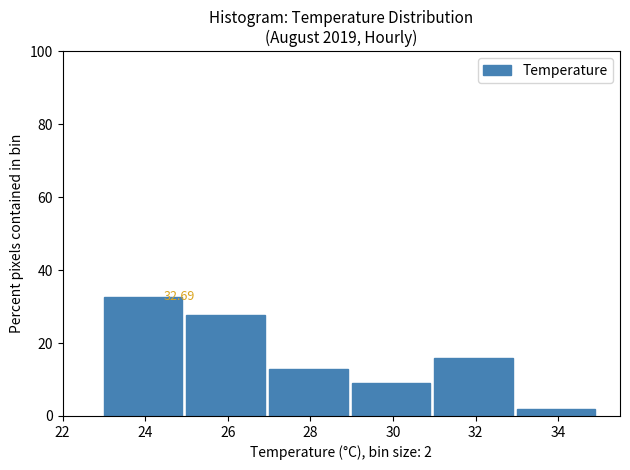

Which range on the x-axis has the tallest bar?

23 to 25